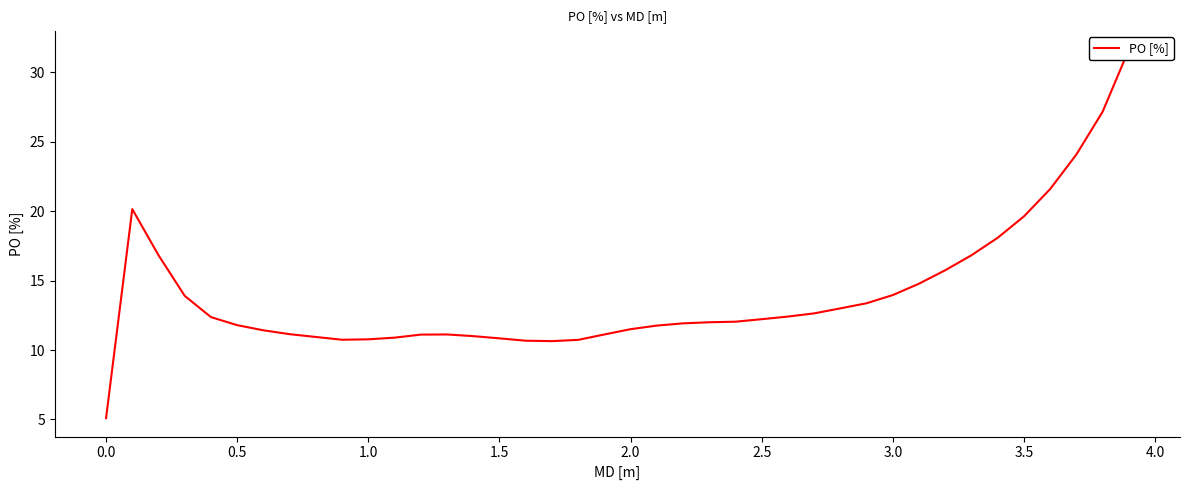

Is this an area chart (filled region under the line)?

No